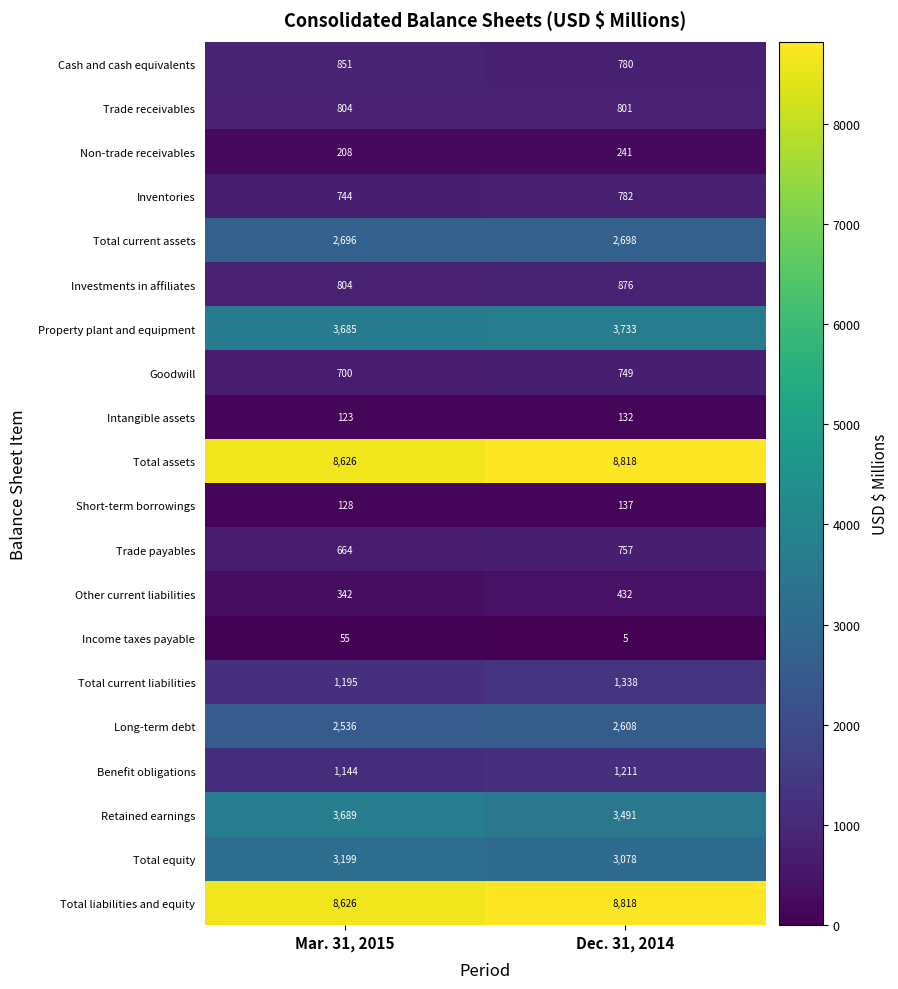

What is the total value across all series at Dec. 31, 2014?

41485